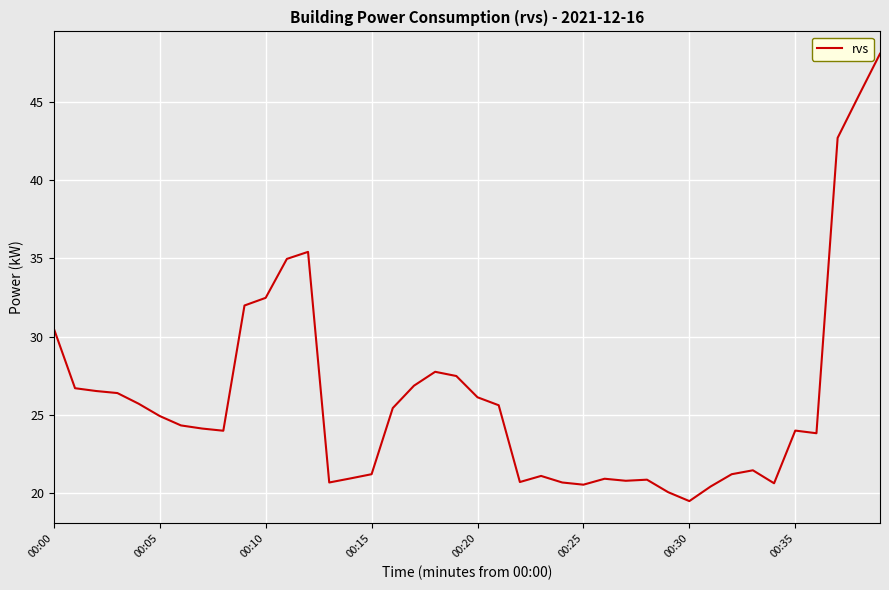

What is the difference between the maximum and minimum values?

28.6